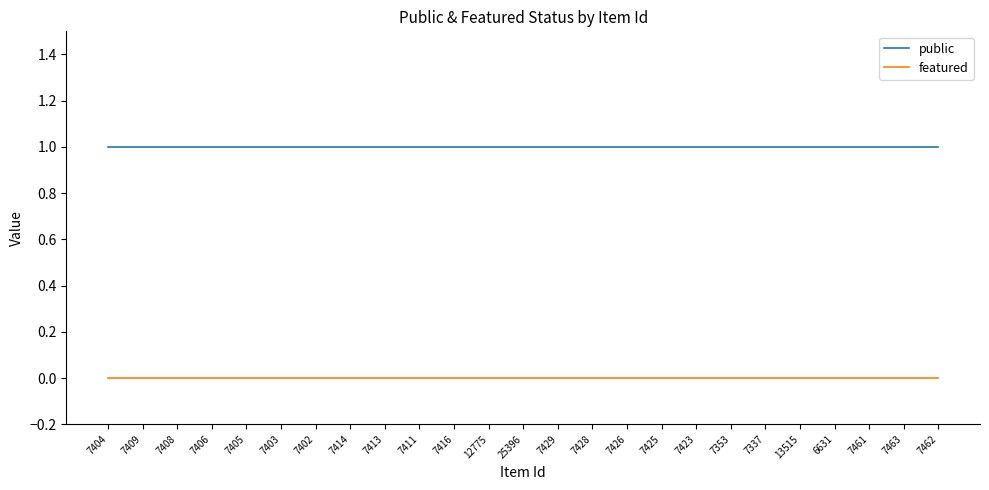

Read the public value at 13515.

1